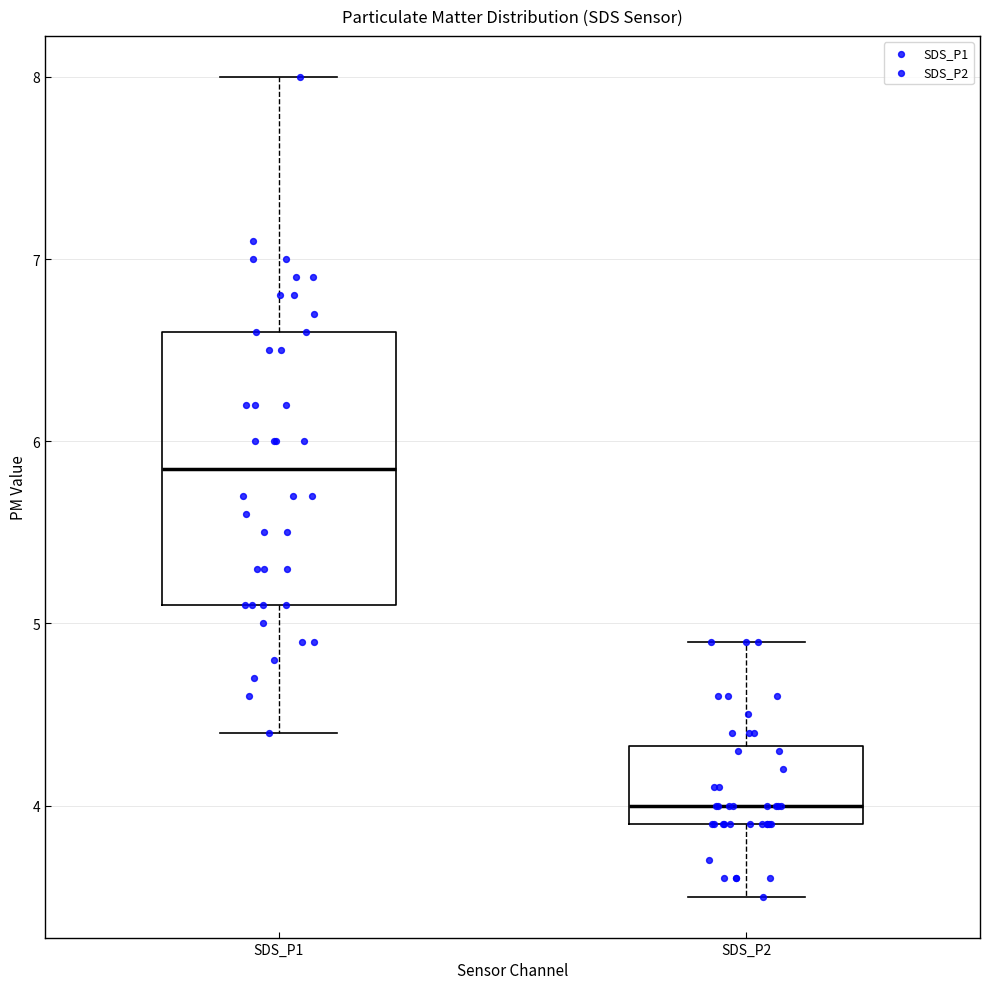

Reading left to right, transcribe this box plot: for each box, give where its median line is, the range the box spans, and where its two whiskers end, as read against the y-axis. The values are not printed on the chart, so give them approximately, as read against the axis.

SDS_P1: median 5.9, box 5.1 to 6.6, whiskers 4.4 to 8.0
SDS_P2: median 4.0, box 3.9 to 4.3, whiskers 3.5 to 4.9